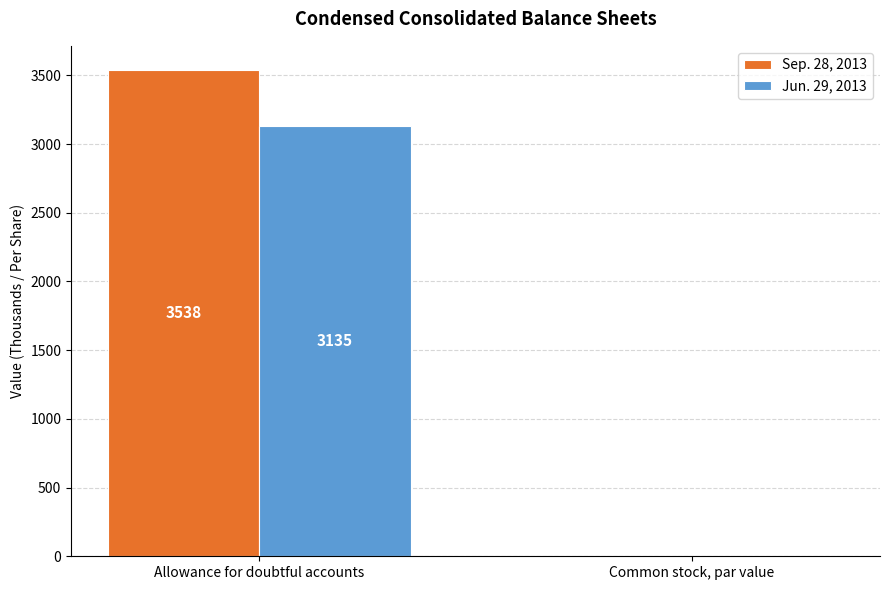

Is the value of Jun. 29, 2013 at Common stock, par value greater than the value of Sep. 28, 2013 at Allowance for doubtful accounts?

No